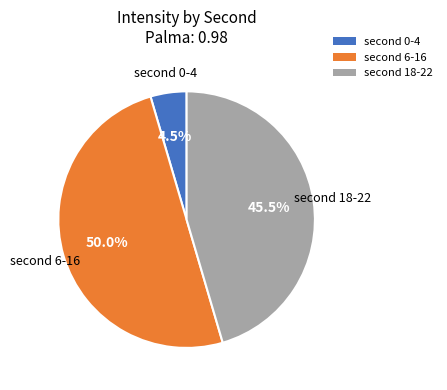

What is the majority slice?

second 6-16